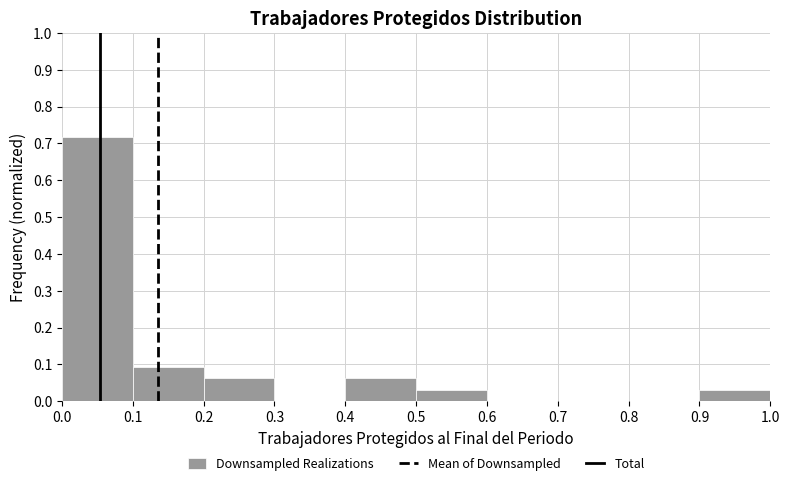

How tall is the bar that spans 0.9 to 1.0 on the x-axis? The values are not printed on the chart, so give them approximately, as read against the axis.

0.03